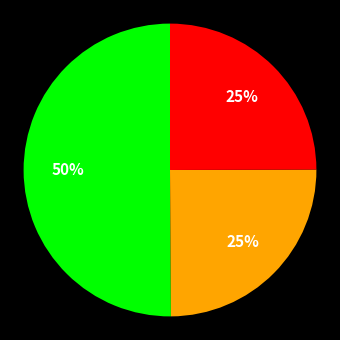

How many segments does this pie chart have?

3